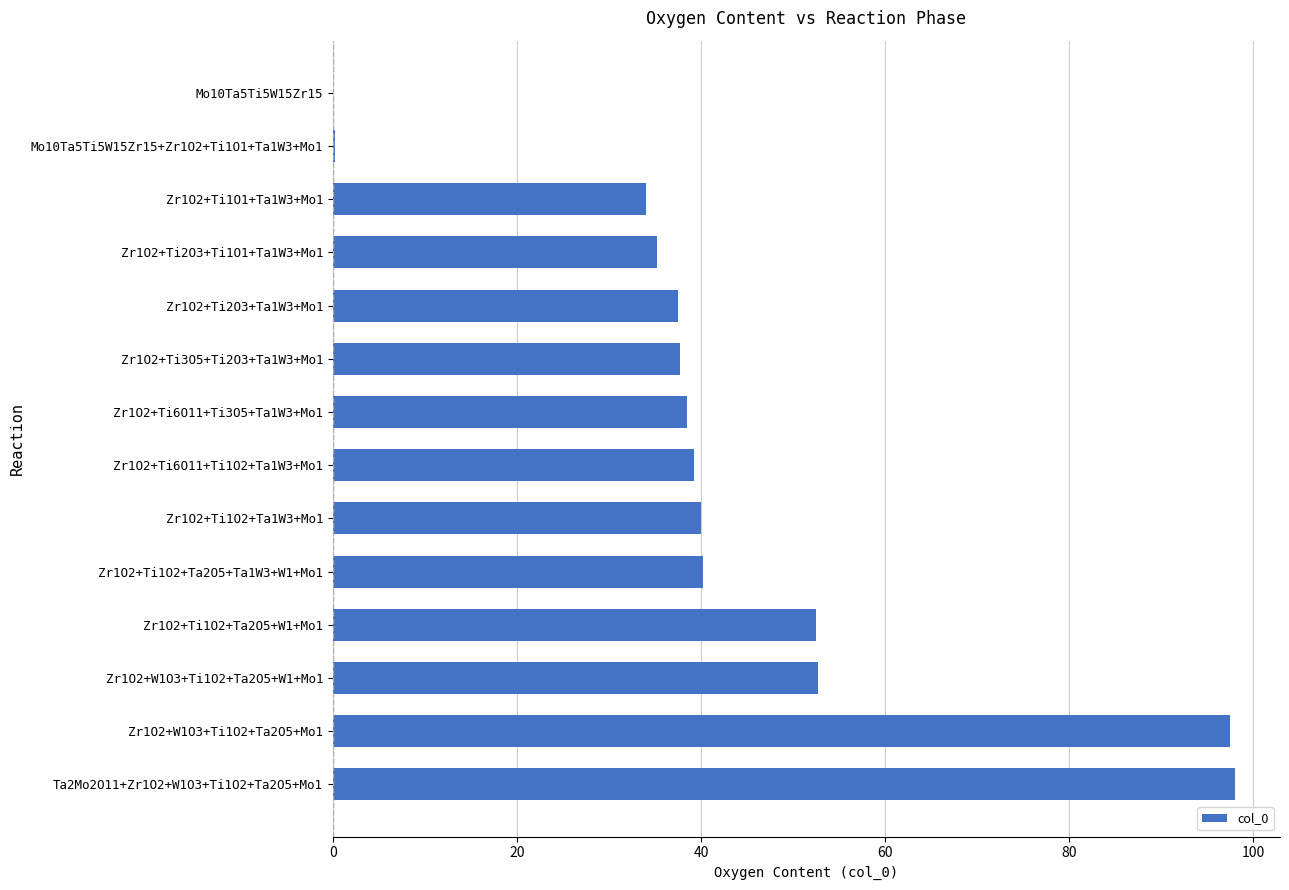

What is the ratio of the value at Zr1O2+Ti2O3+Ti1O1+Ta1W3+Mo1 to the value at Zr1O2+Ti1O2+Ta2O5+Ta1W3+W1+Mo1?

0.9